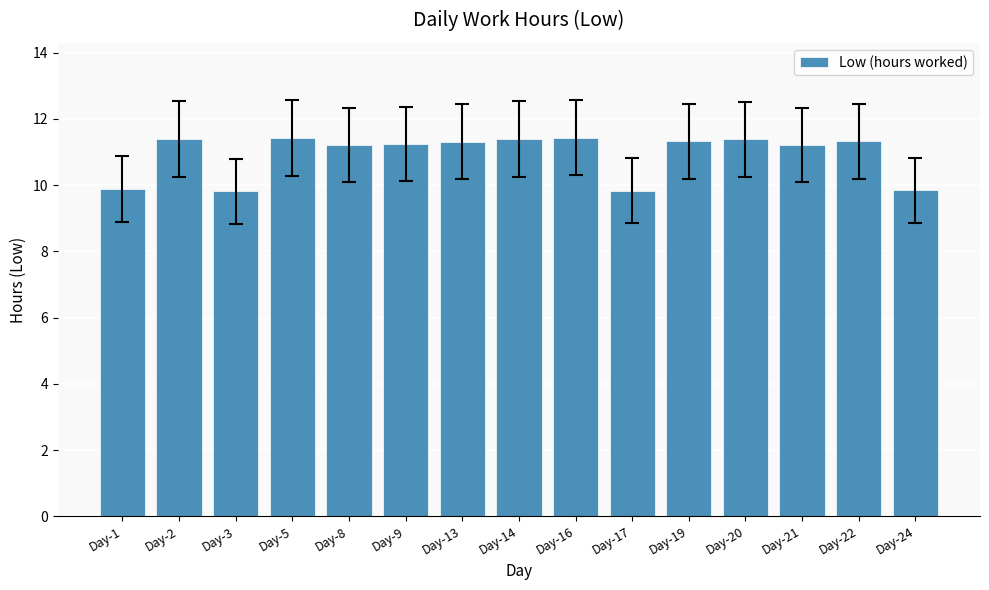

What is the value of the 10th bar from the left?

9.8